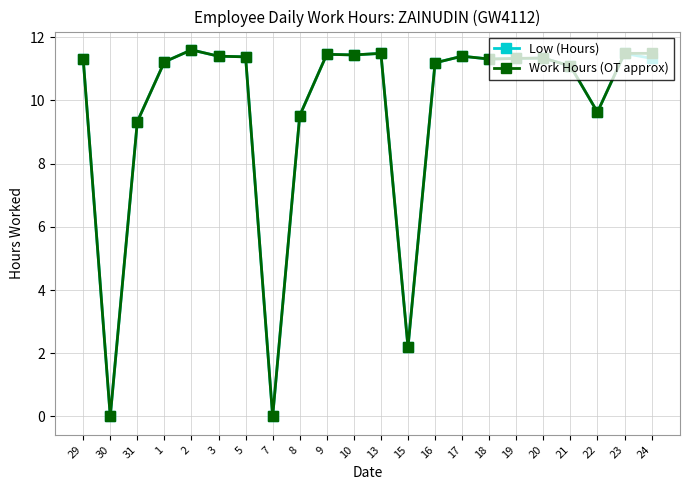

Where is the first local minimum for Work Hours (OT approx)?

30